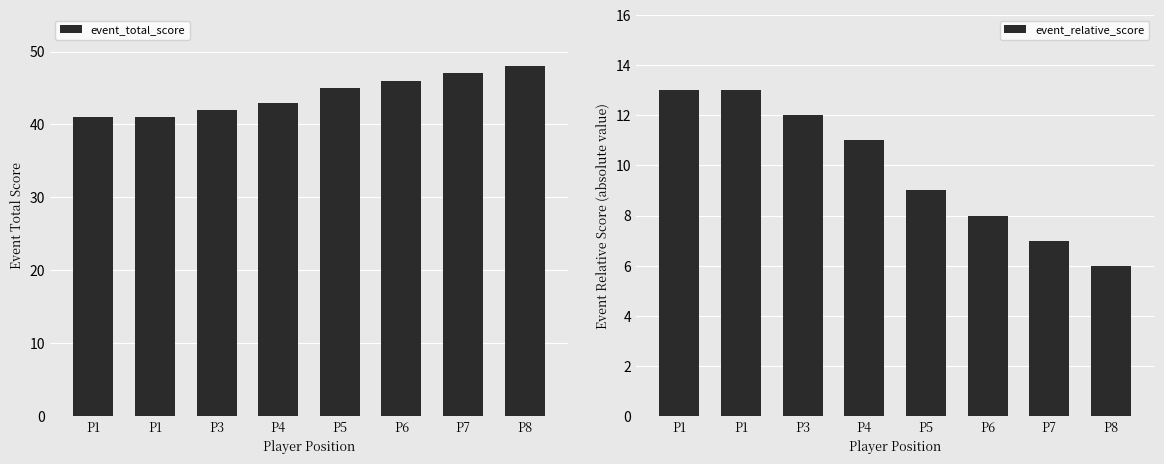

Is it true that event_total_score equals 41 at P1?

True